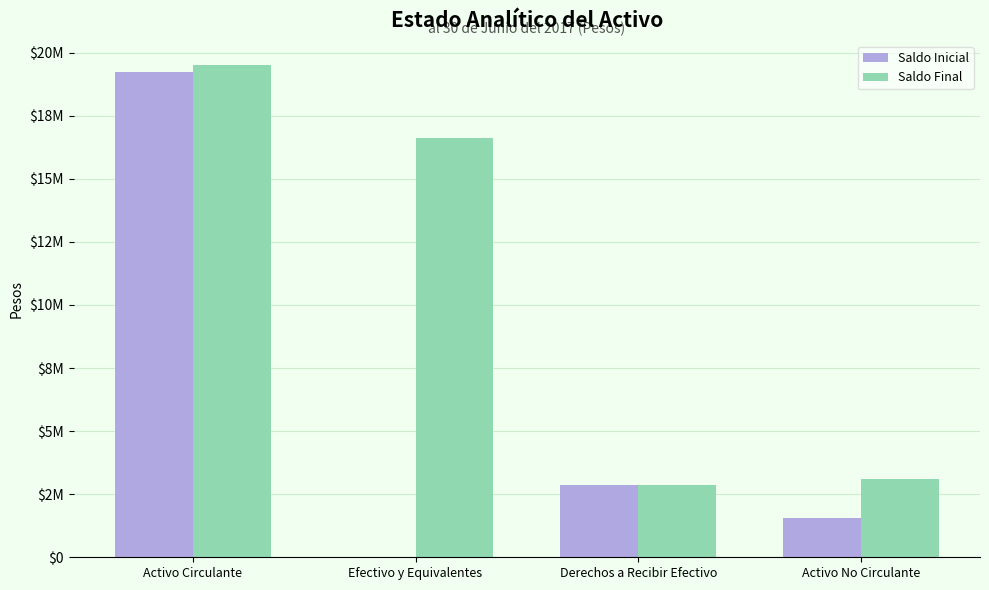

What is the difference between the maximum and minimum values in the Saldo Final series?

16629147.5